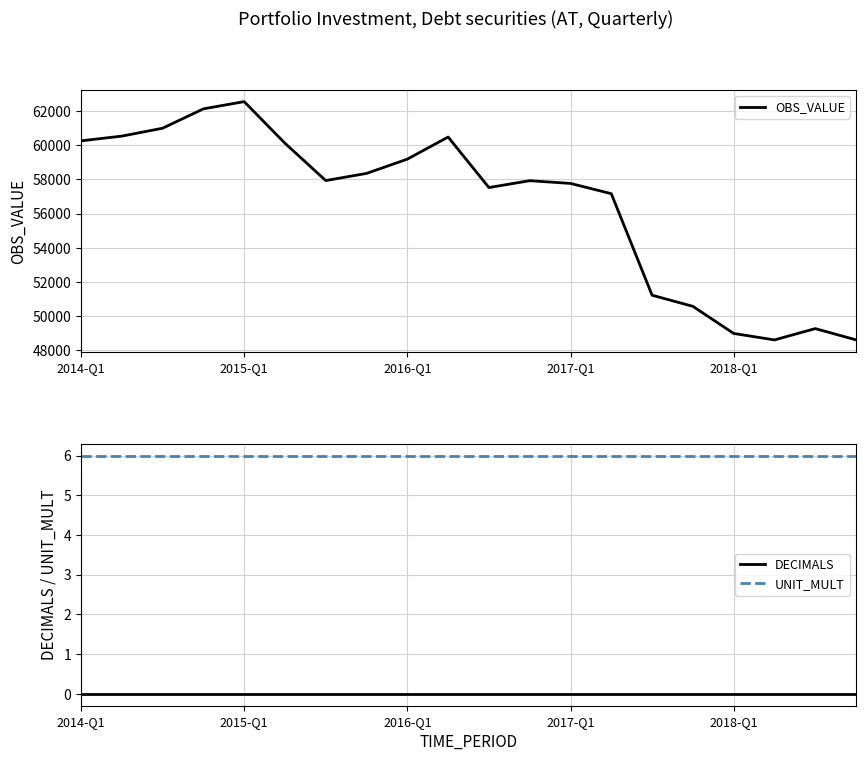

At which label does OBS_VALUE reach its peak?

2015-Q1